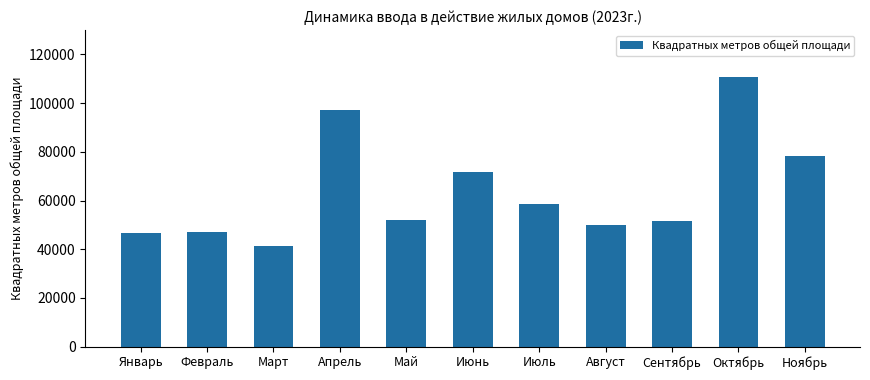

Which label corresponds to the largest value in the chart?

Октябрь